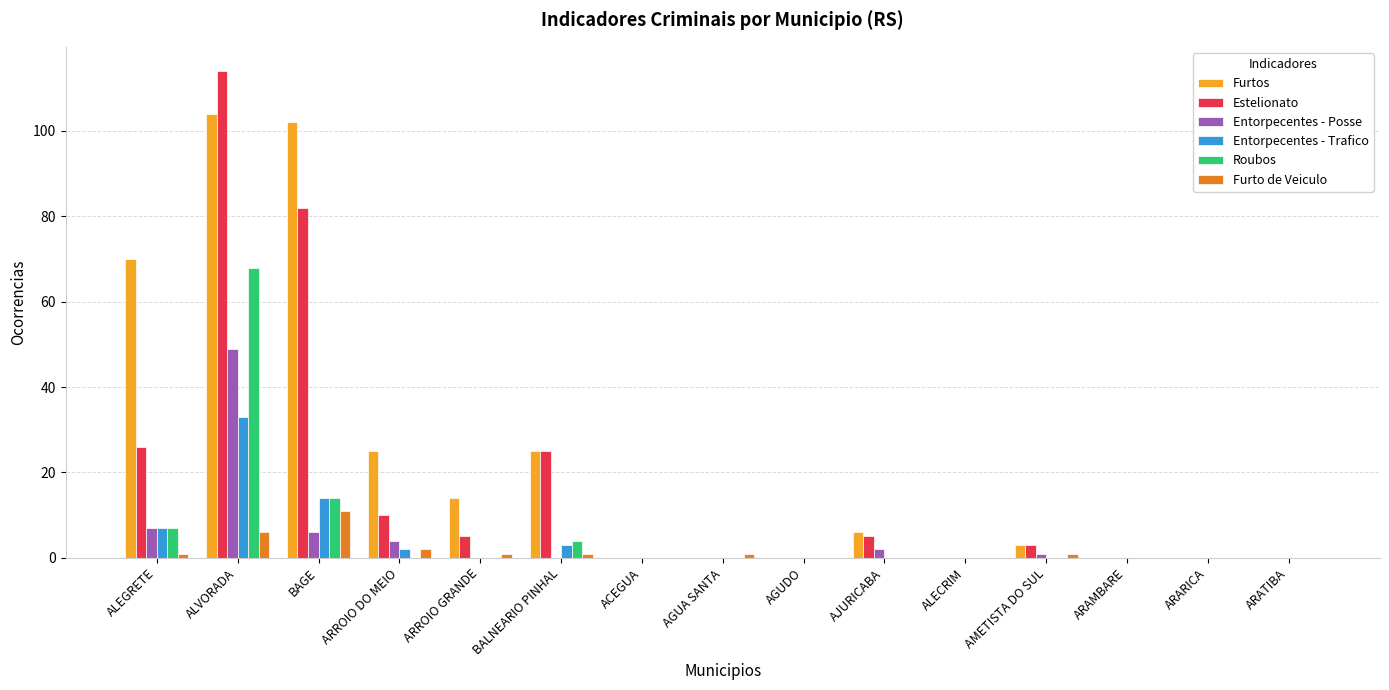

Reading left to right, transcribe all the data shown in this chart.

Furtos: 70	104	102	25	14	25	0	0	0	6	0	3	0	0	0
Estelionato: 26	114	82	10	5	25	0	0	0	5	0	3	0	0	0
Entorpecentes - Posse: 7	49	6	4	0	0	0	0	0	2	0	1	0	0	0
Entorpecentes - Trafico: 7	33	14	2	0	3	0	0	0	0	0	0	0	0	0
Roubos: 7	68	14	0	0	4	0	0	0	0	0	0	0	0	0
Furto de Veiculo: 1	6	11	2	1	1	0	1	0	0	0	1	0	0	0